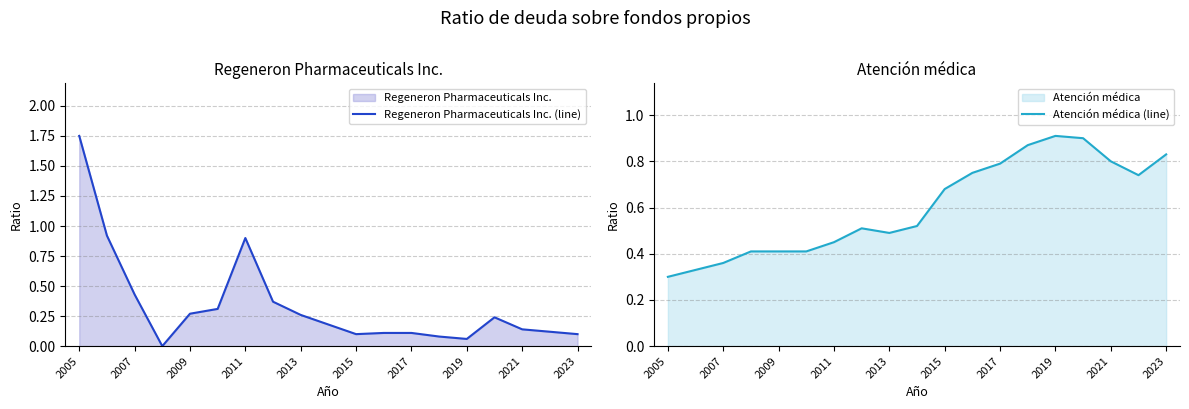

Is it true that Atención médica (line) equals 0.4 at 2009?

True